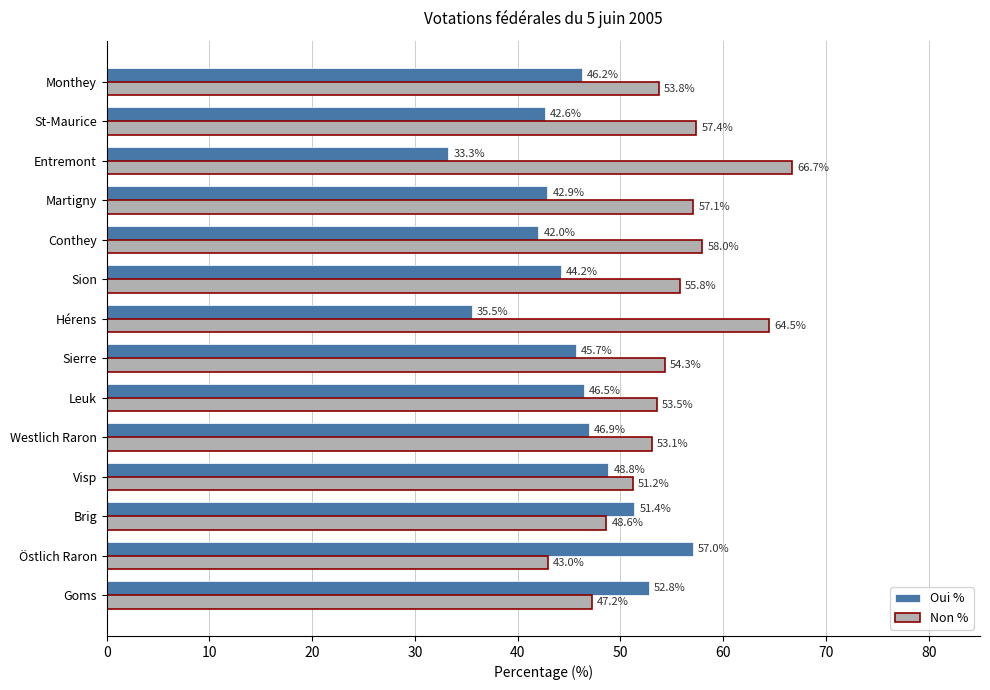

Rank the series by their maximum value, from lowest to highest.

Oui %, Non %